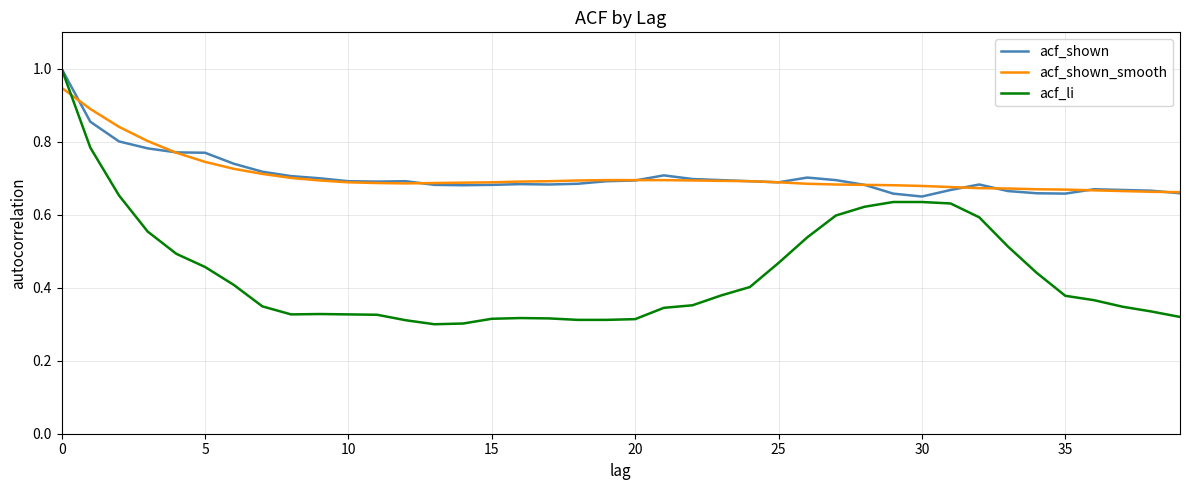

Which series has the widest spread of values?

acf_li